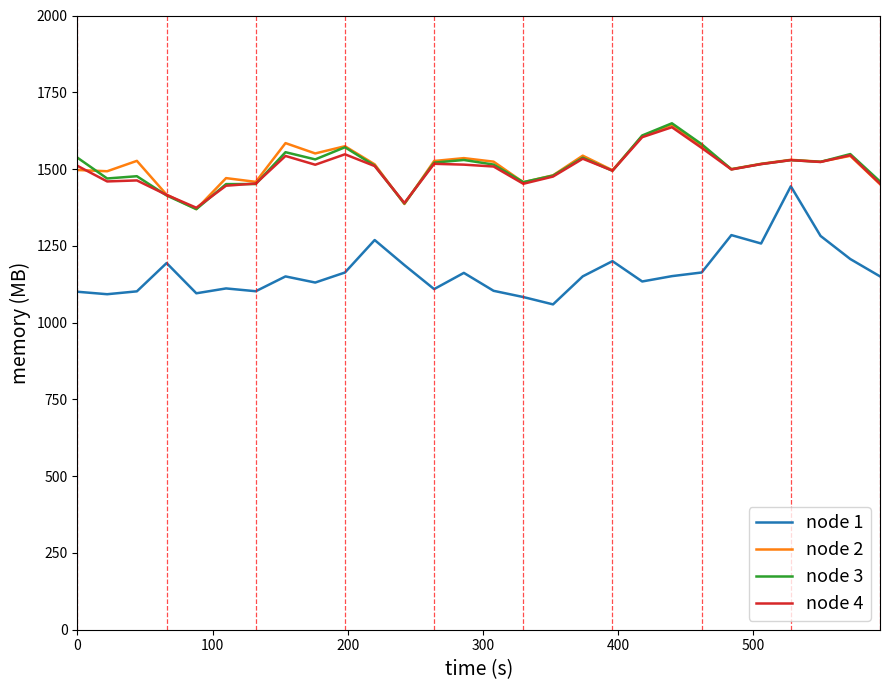

What is the sum of all node 3 values?

42173.2